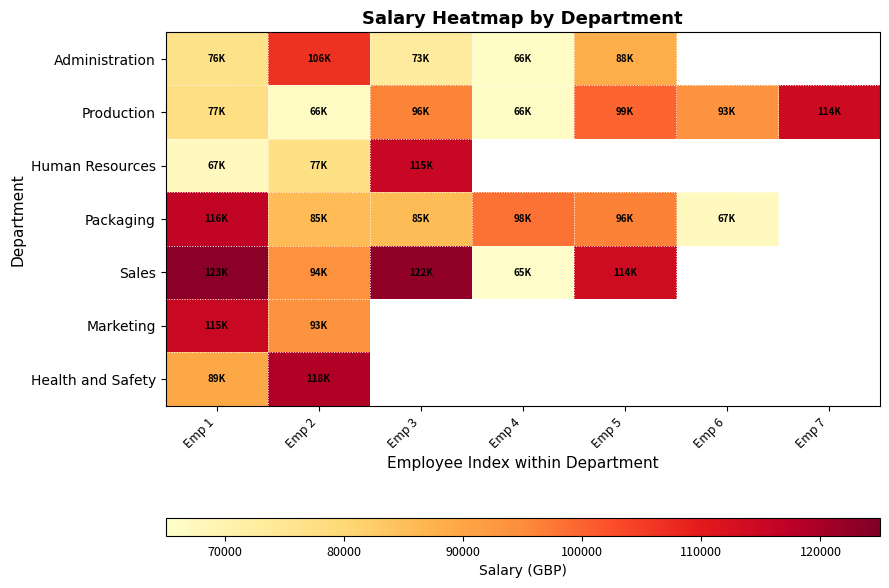

Between Emp 2 and Emp 6, which series saw the biggest shift?

Production